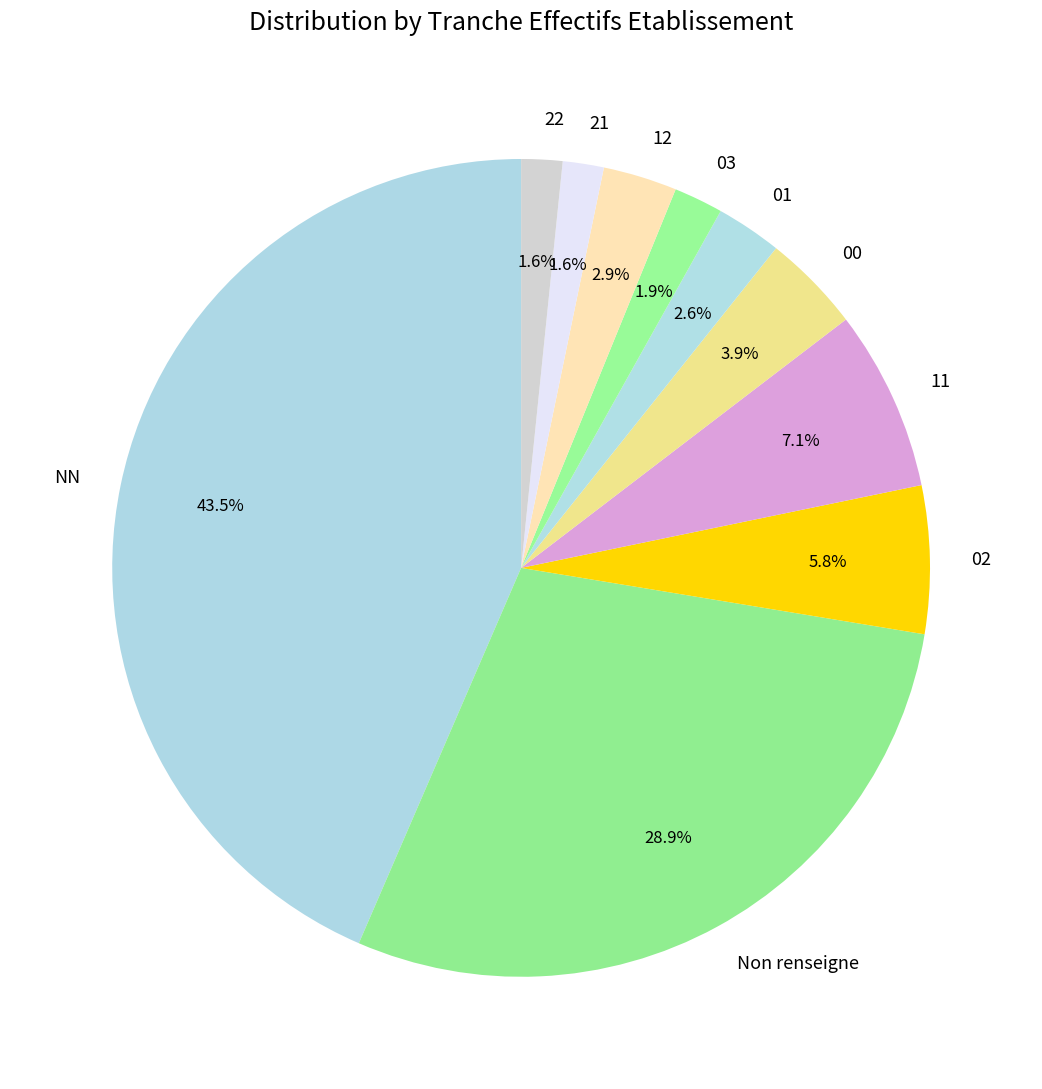

How many slices are in this pie chart?

10